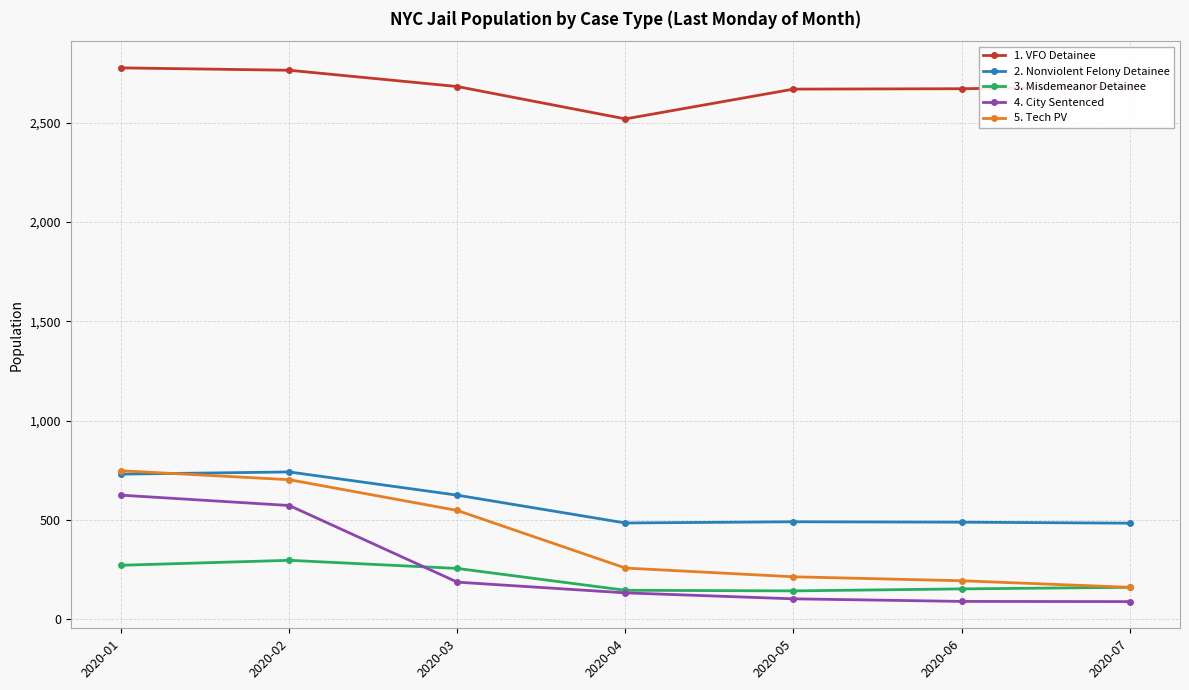

What is the total value across all series at 2020-07?

3573